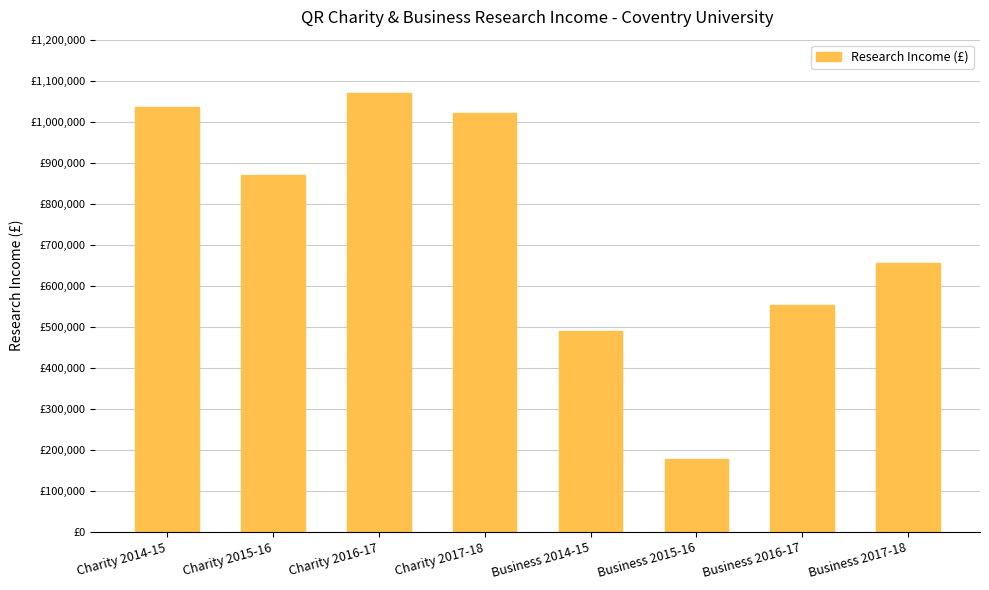

Reading left to right, transcribe all the data shown in this chart.

1037000	869000	1070000	1021000	489000	177000	552000	656000